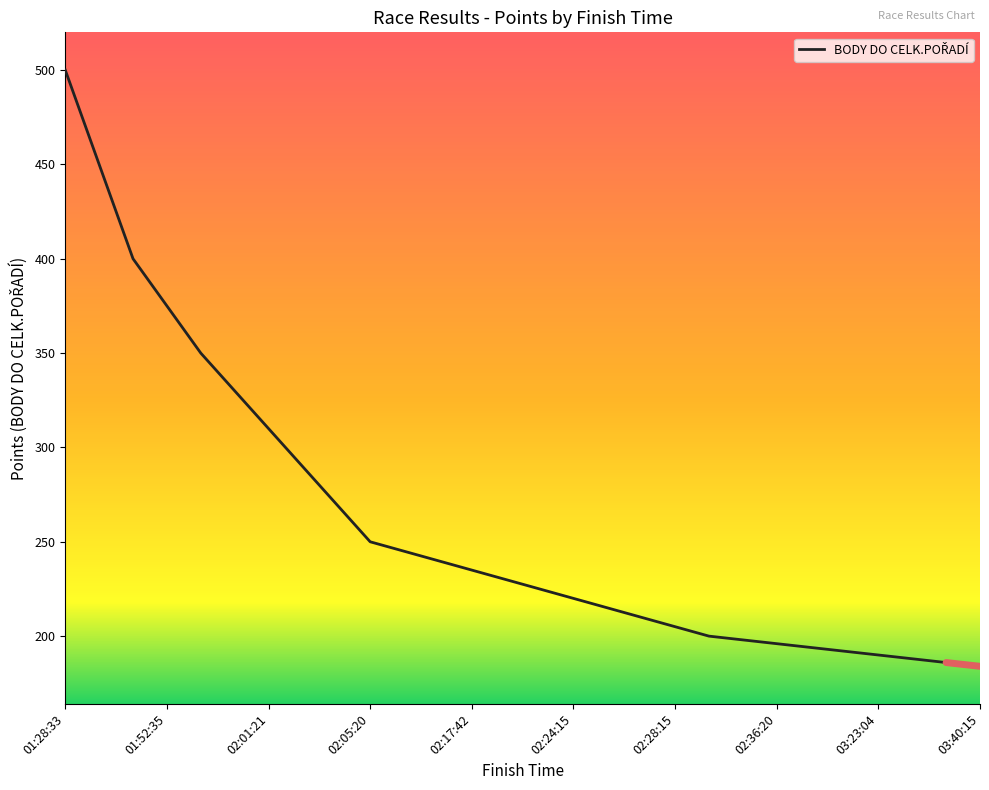

What is the difference between the maximum and minimum values?

316